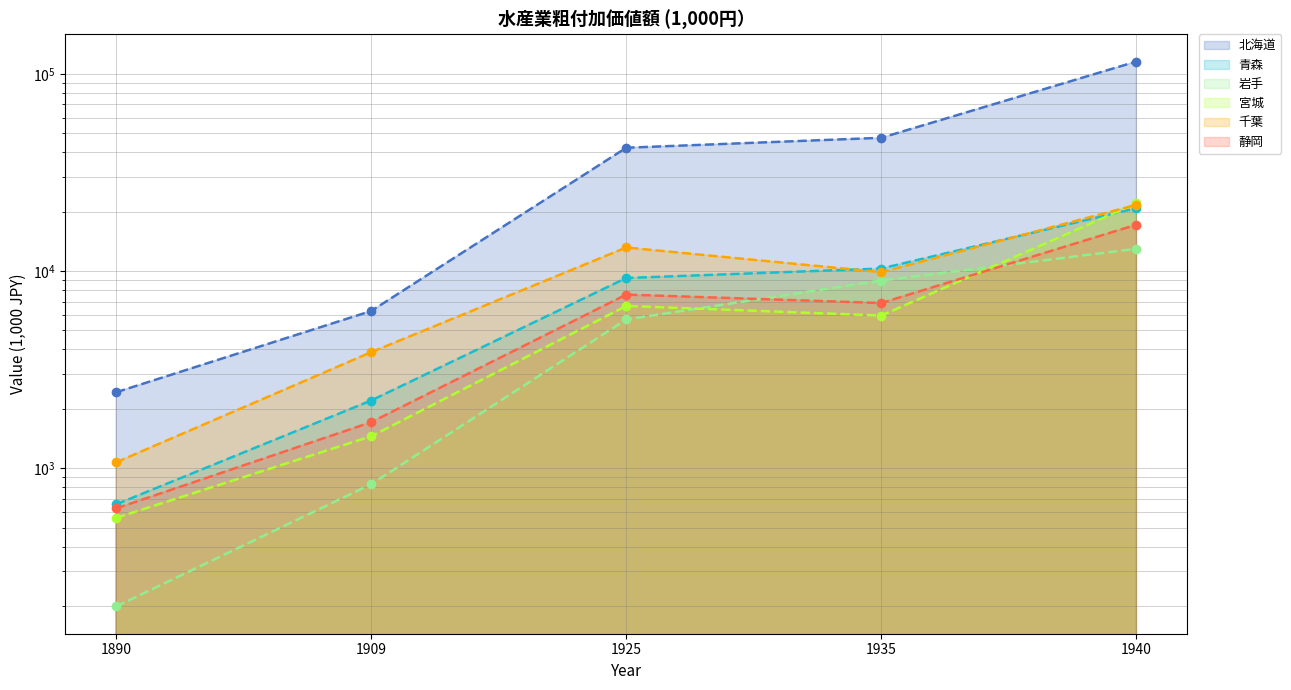

In 宮城, how many points are higher than both neighbors (excluding endpoints)?

1